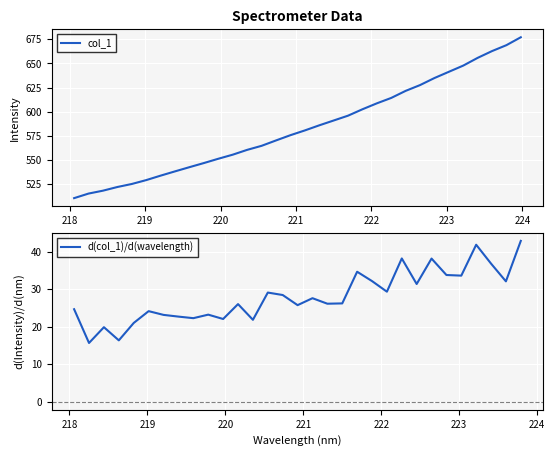

What is the average value?

583.6